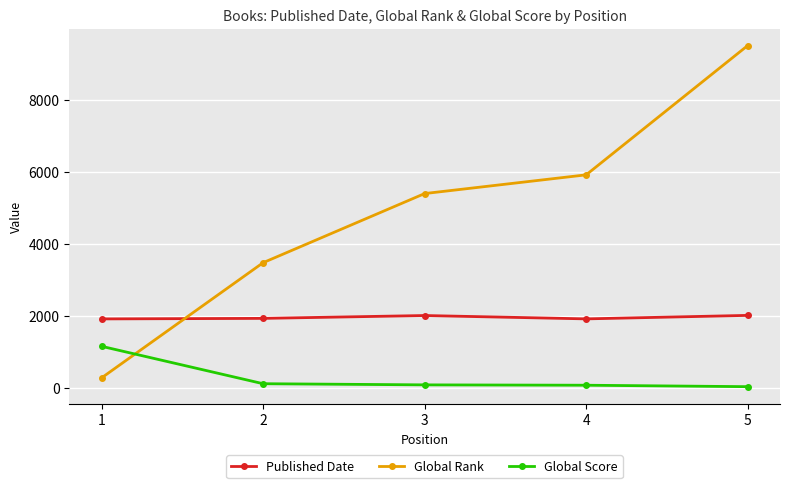

True or false: Global Score has more than 1 points higher than both neighbors.

False